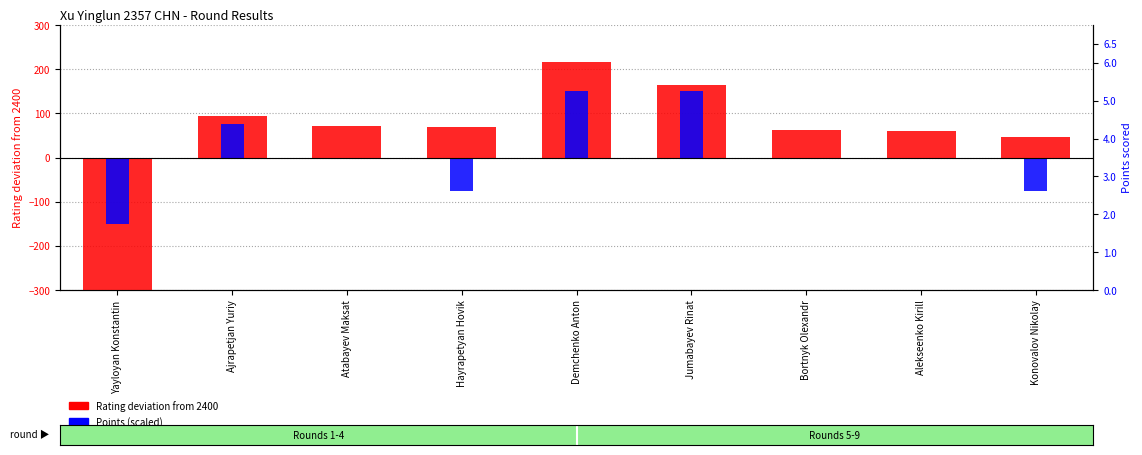

What is the lowest value of the Rating deviation from 2400 series?

-478